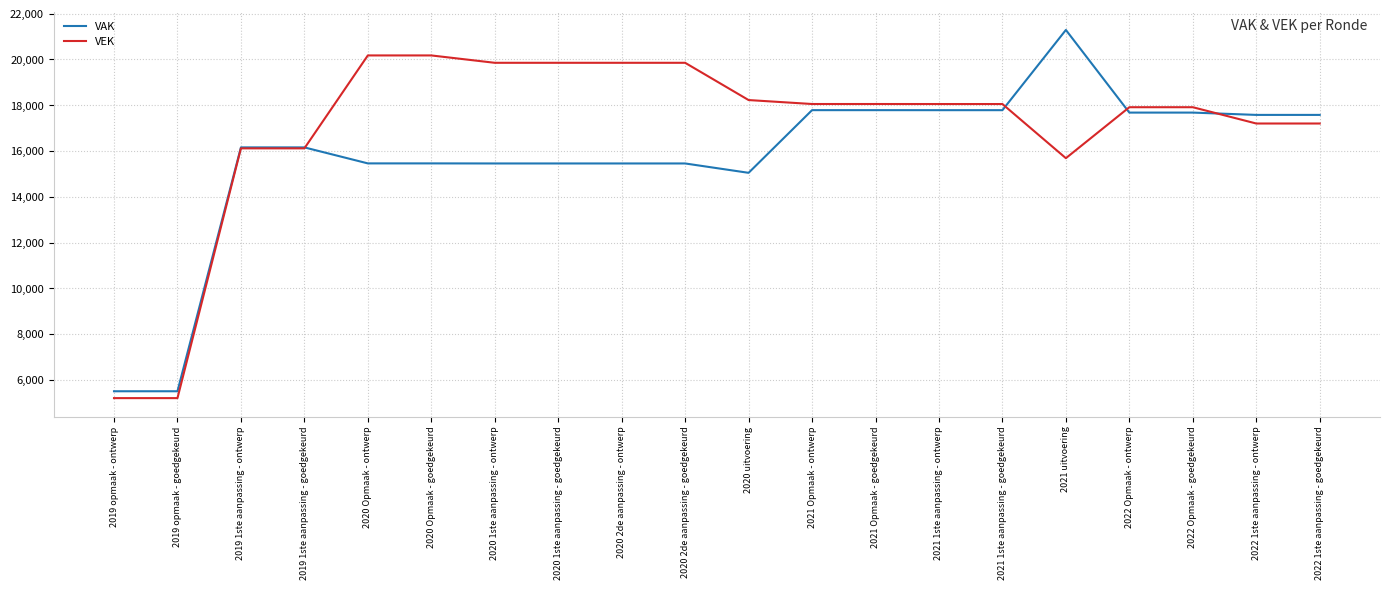

What is the maximum value for VEK?

20176